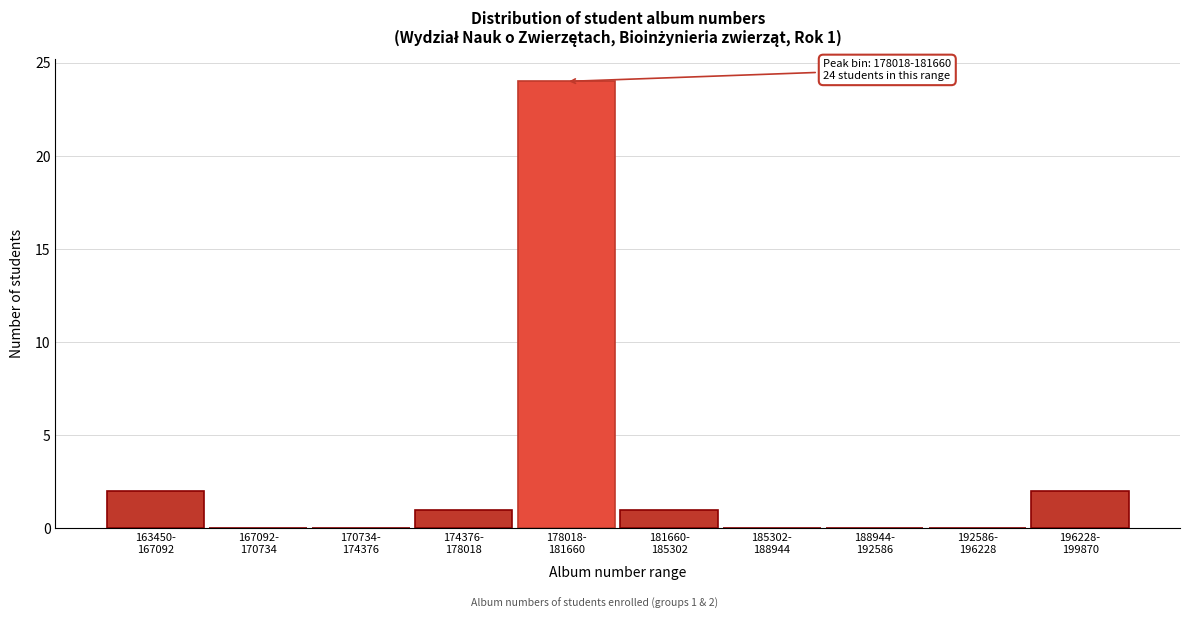

What is the maximum value shown in the chart?

24